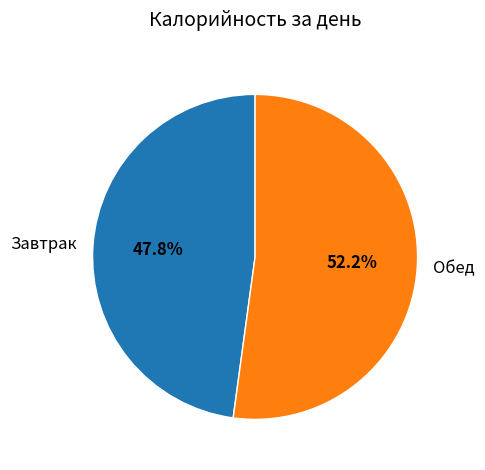

Do Завтрак and Обед together represent more than half of the pie?

Yes